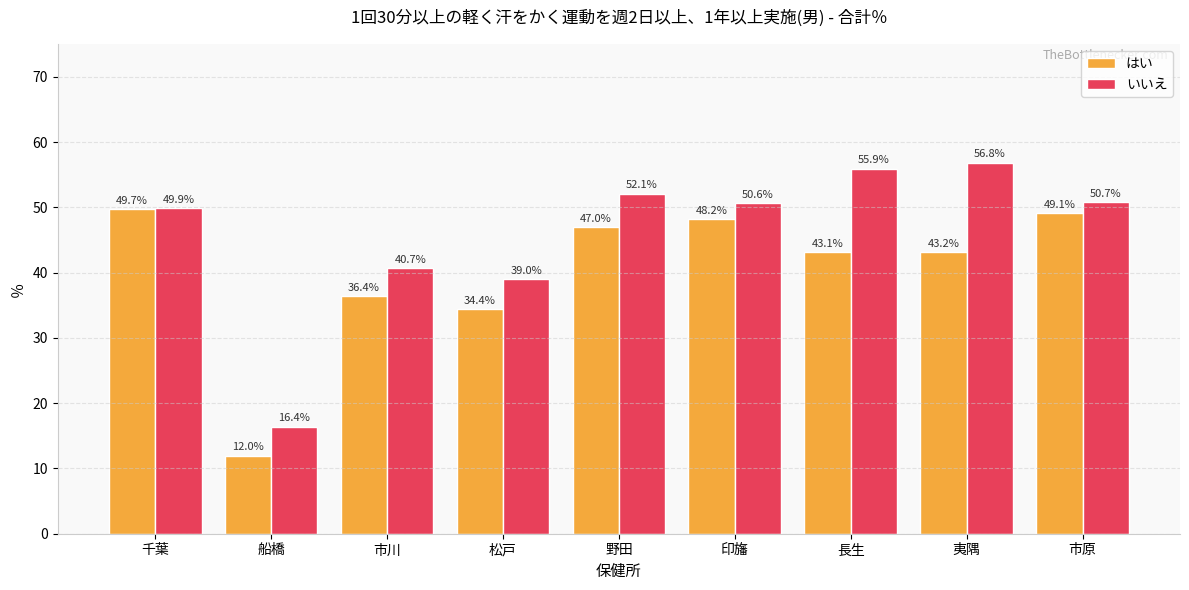

What is the sum of all いいえ values?

412.2